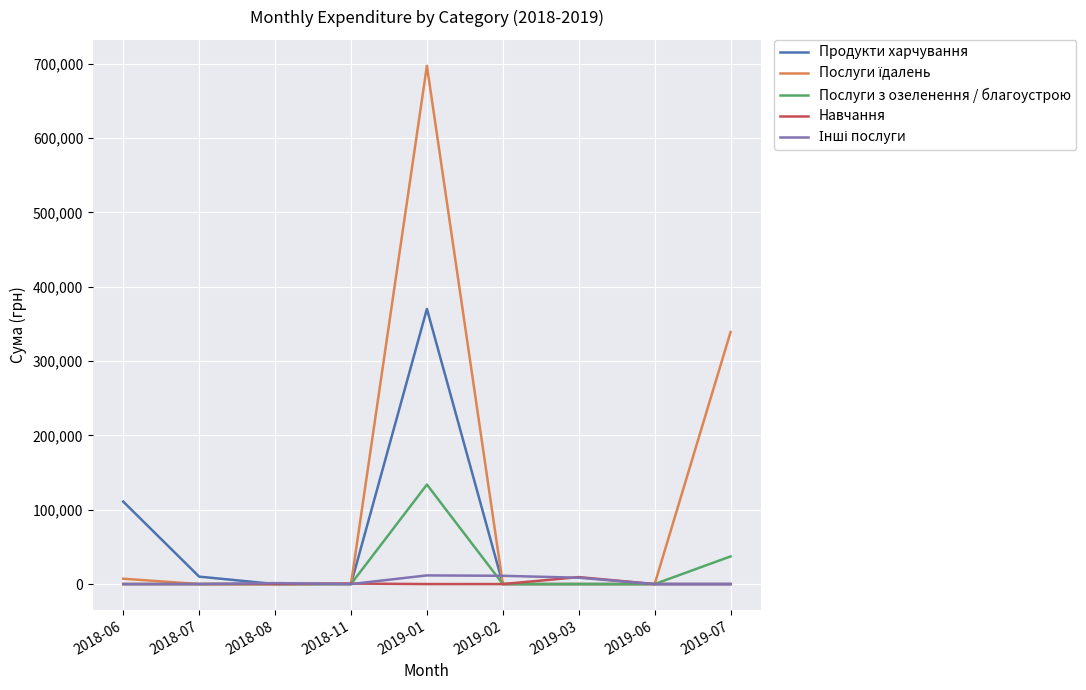

What is the maximum value shown in the chart?

697228.8